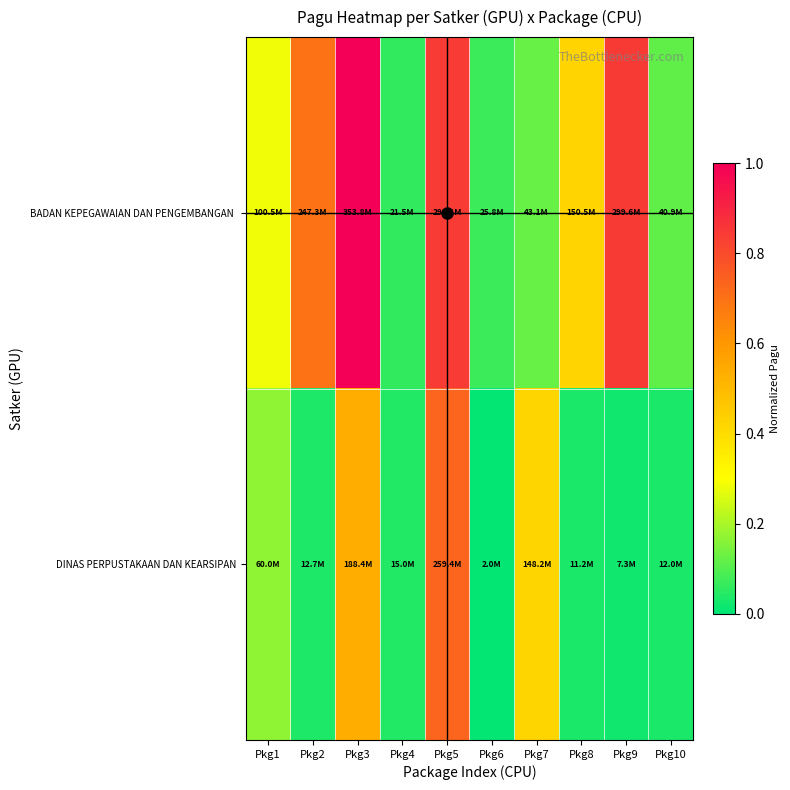

At which category is the sum across all series the highest?

Pkg5